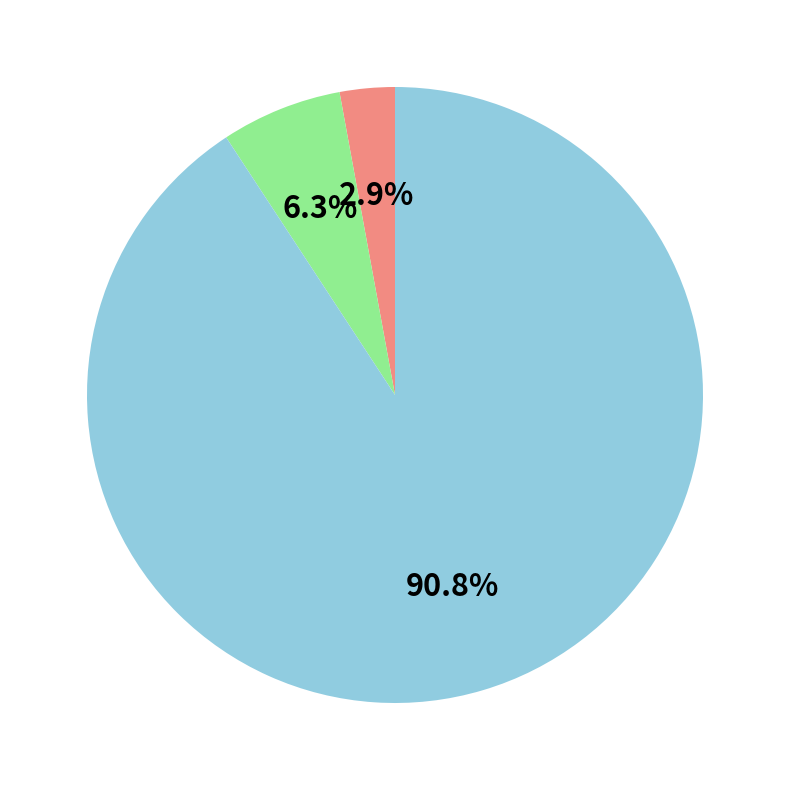

To the nearest percent, what is the average slice percentage?

33%